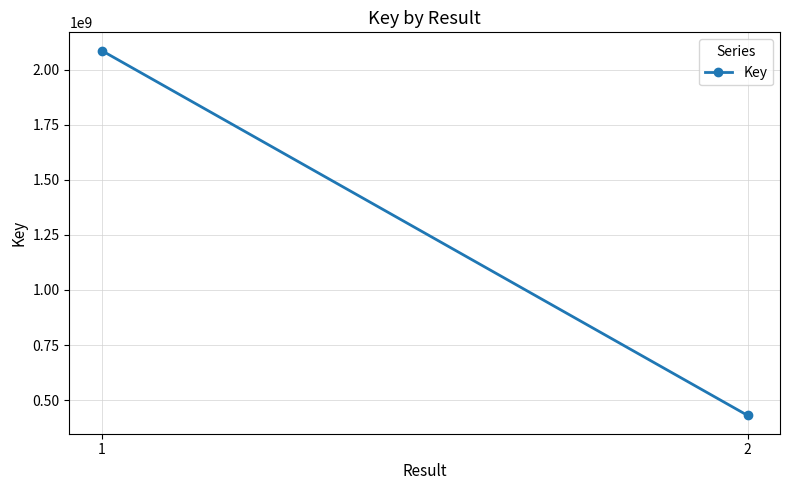

What is the minimum value shown in the chart?

430458389